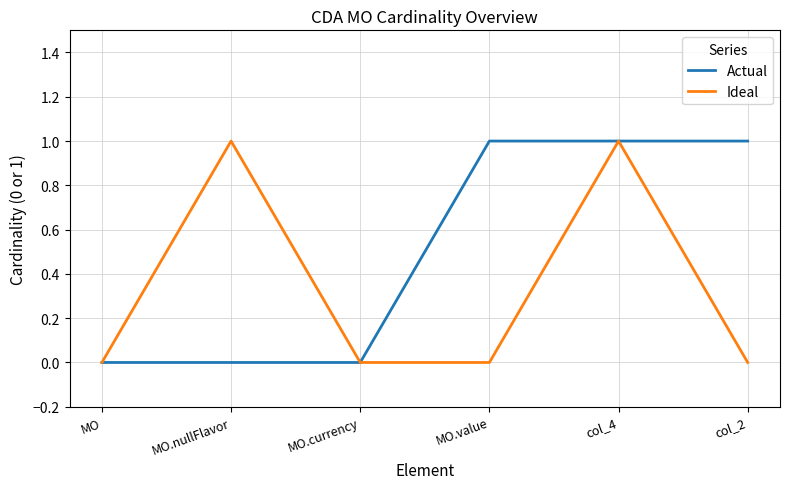

At which category is the sum across all series the highest?

col_4